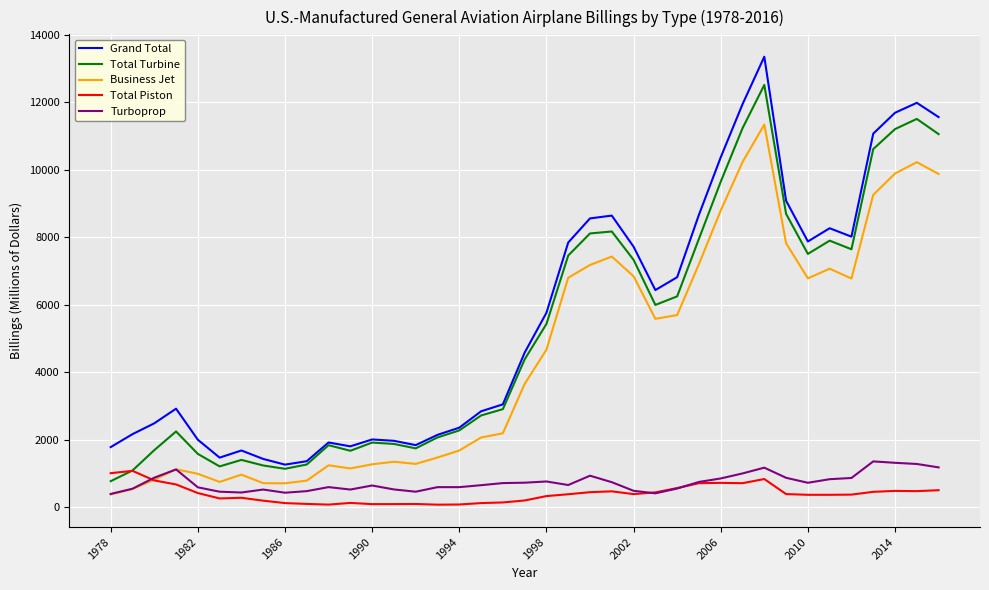

Which series has the widest spread of values?

Grand Total